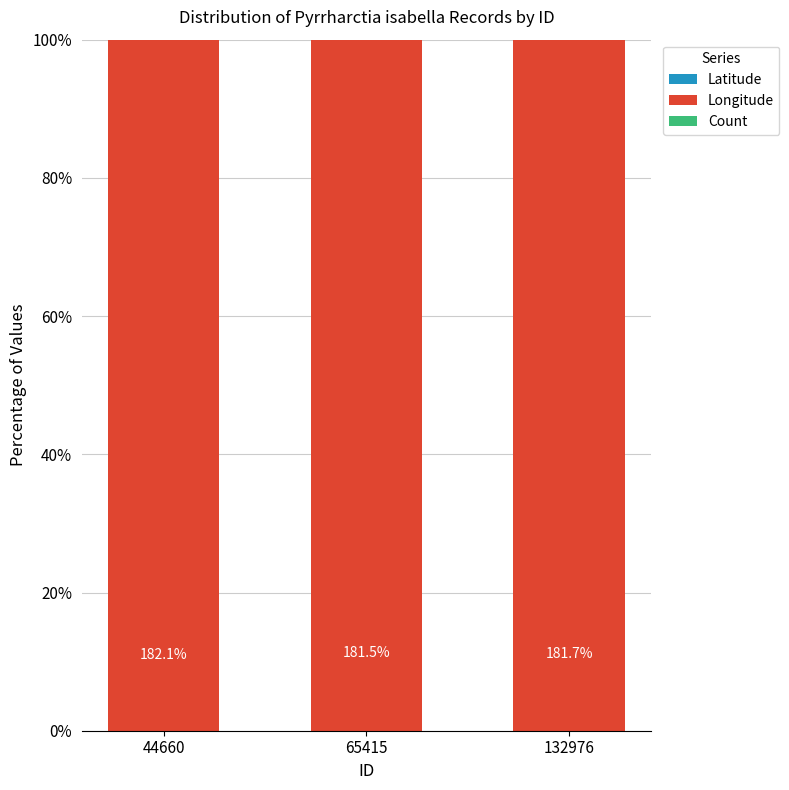

What is the average value of the Latitude series?

-79.8